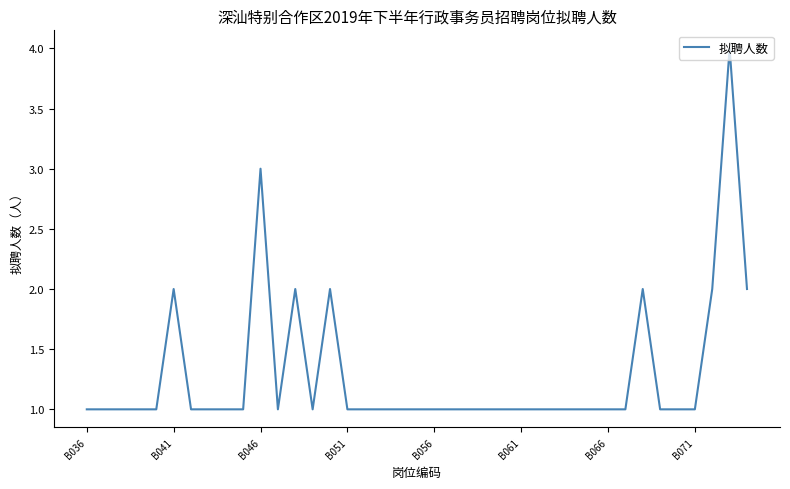

What is the maximum value shown in the chart?

4